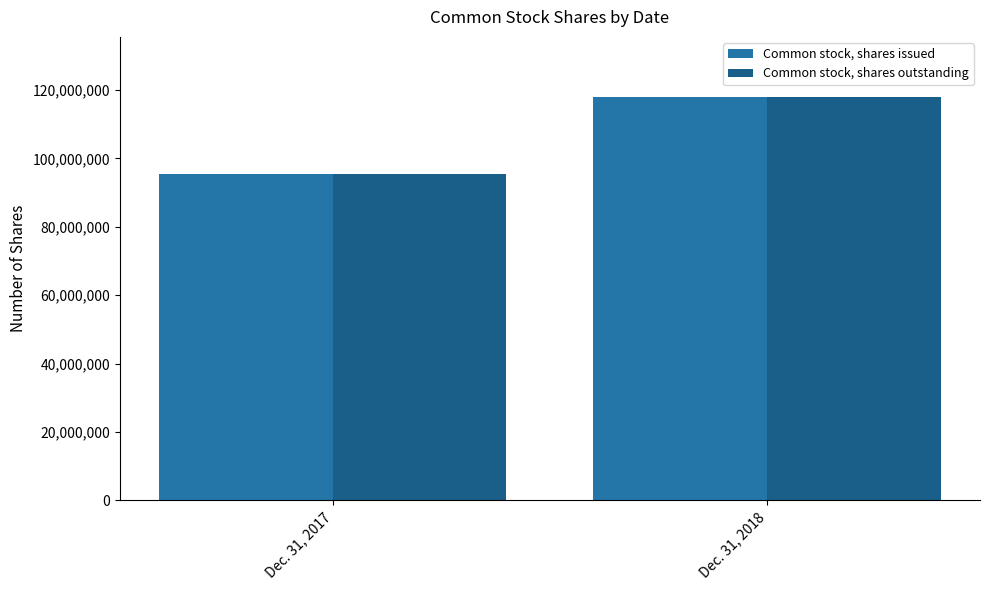

What is the difference between the maximum and minimum values in the Common stock, shares outstanding series?

22423343